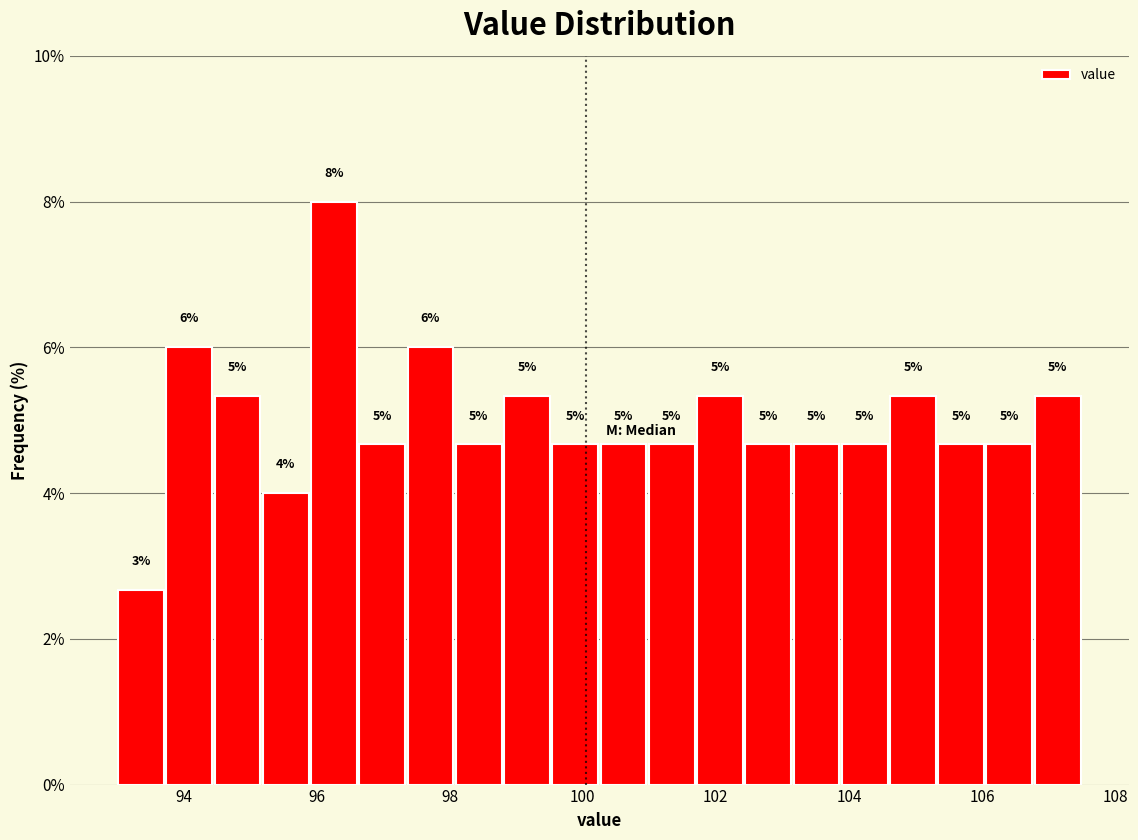

Around what value on the x-axis is the tallest bar? Give the approximate position of its centre, as read against the axis.

96.2